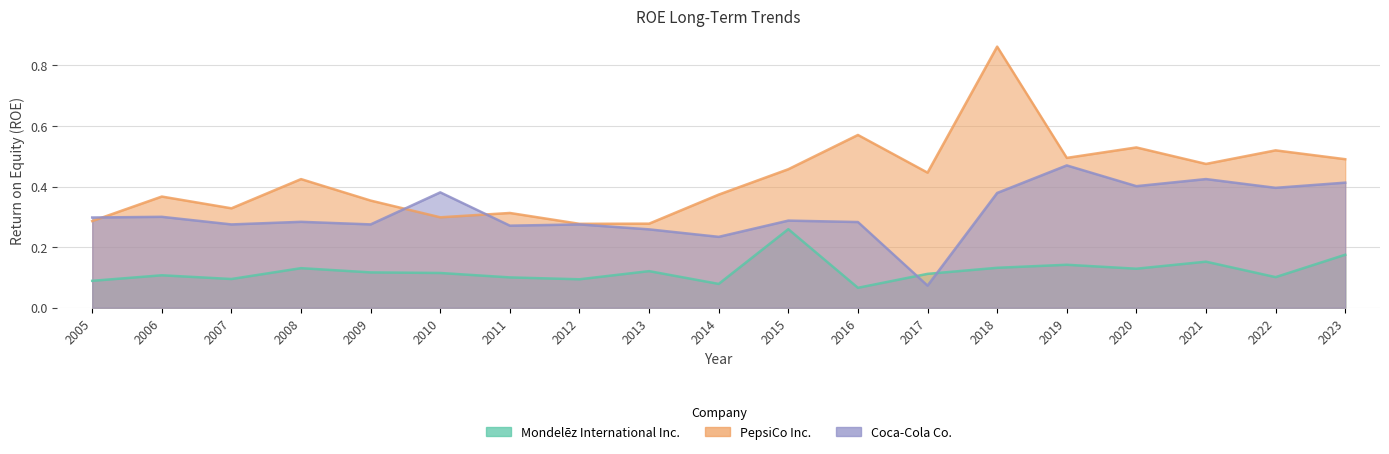

What is the value of the Coca-Cola Co. point at the 16th from the left?

0.4